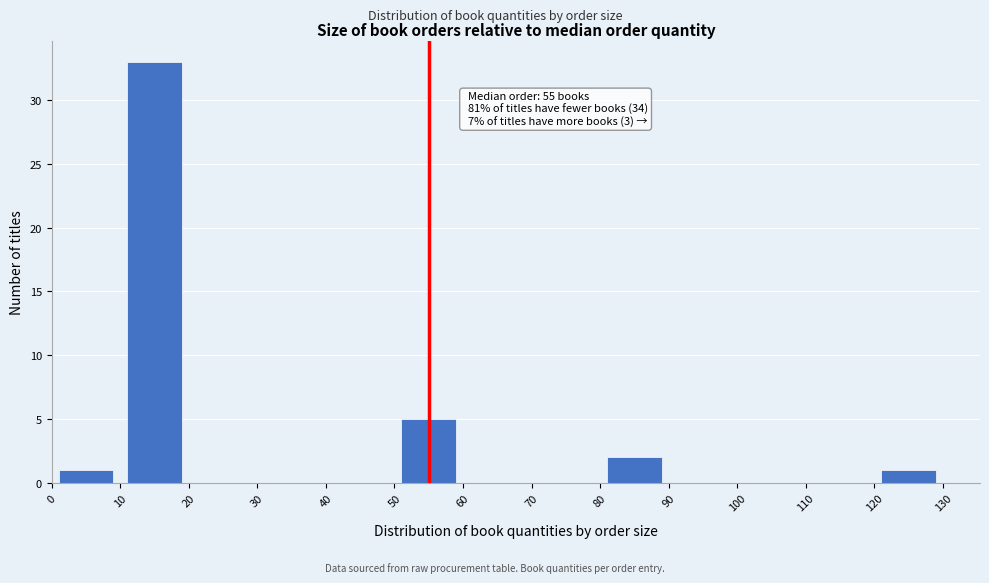

Which range on the x-axis has the tallest bar?

10 to 20